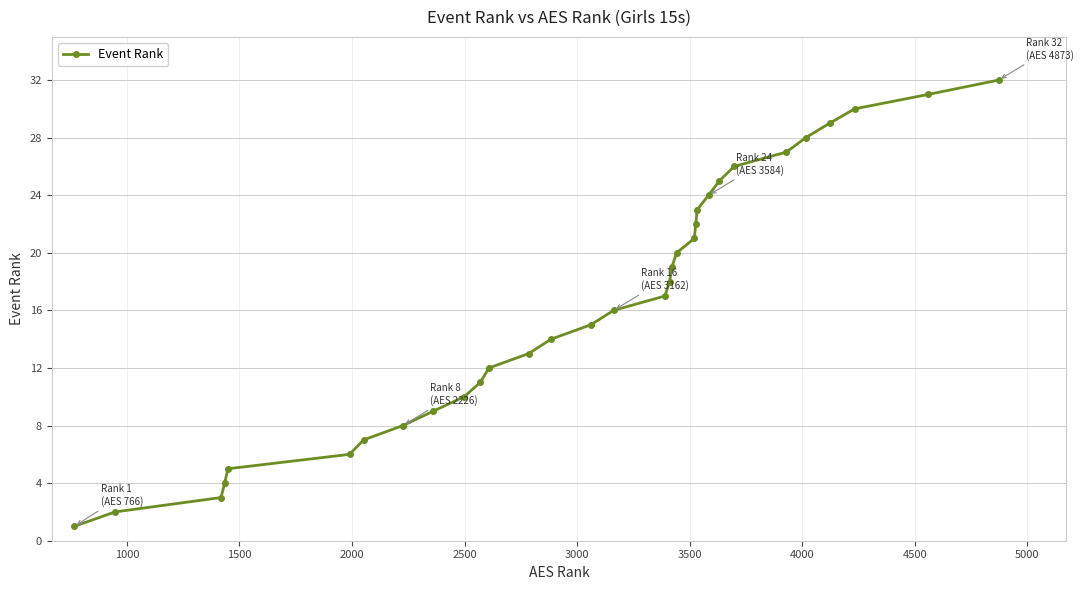

Reading left to right, what are all the values shown in this chart?

1	2	3	4	5	6	7	8	9	10	11	12	13	14	15	16	17	18	19	20	21	22	23	24	25	26	27	28	29	30	31	32